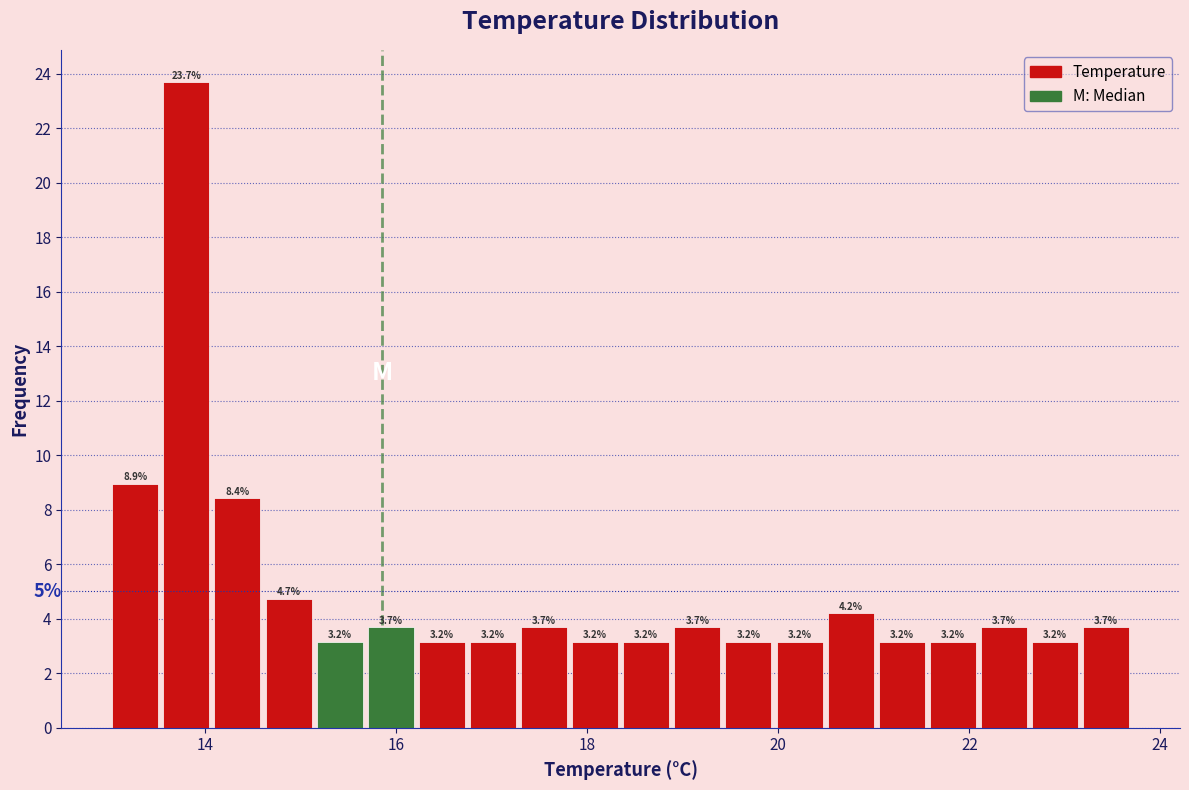

Read against the x-axis, roughly where is the centre of the tallest bar?

13.8